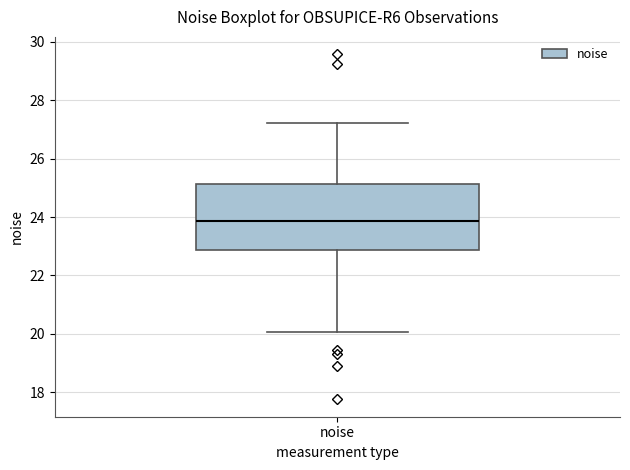

Transcribe this box plot: give where the median line is, the range the box spans, and where the two whiskers end, as read against the y-axis. The values are not printed on the chart, so give them approximately, as read against the axis.

median 23.8, box 22.8 to 25.2, whiskers 20.0 to 27.2